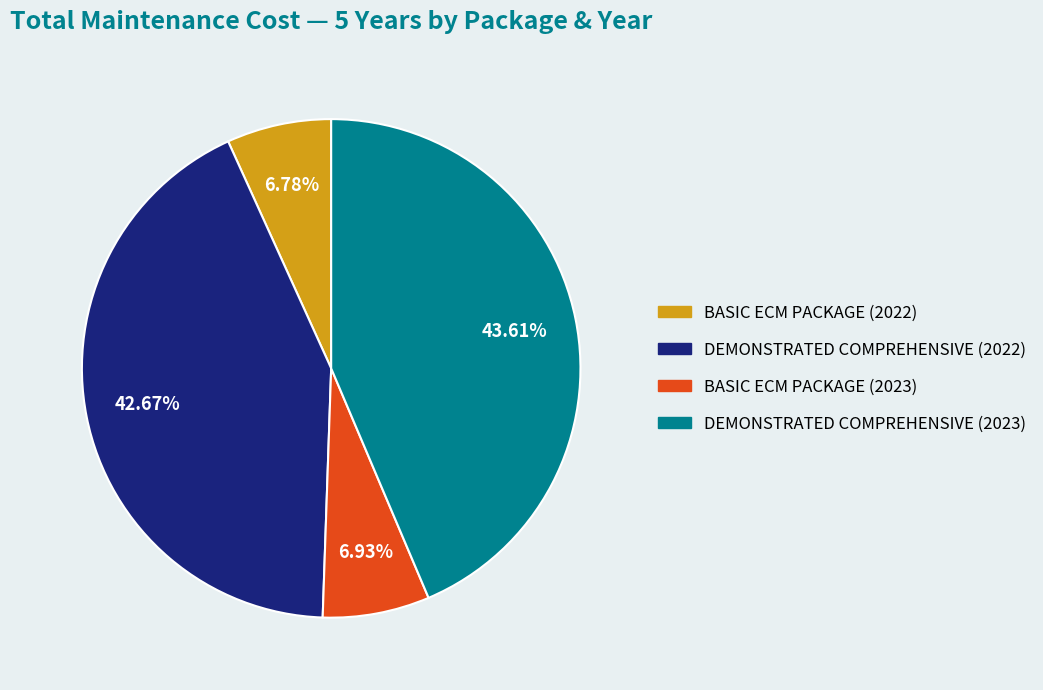

How many slices are in this pie chart?

4